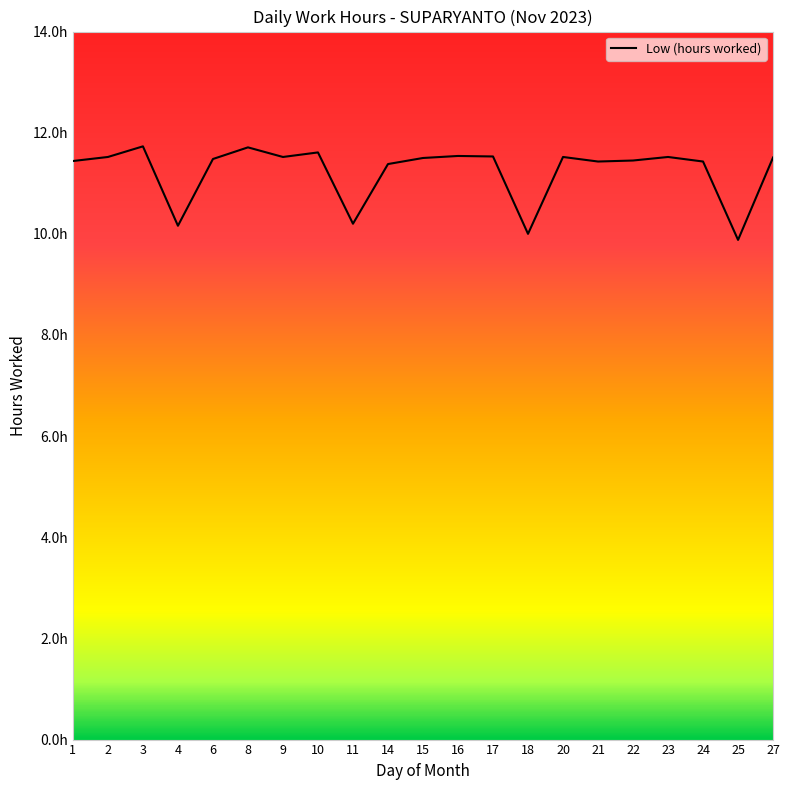

At which category does the chart reach its peak across all series?

3